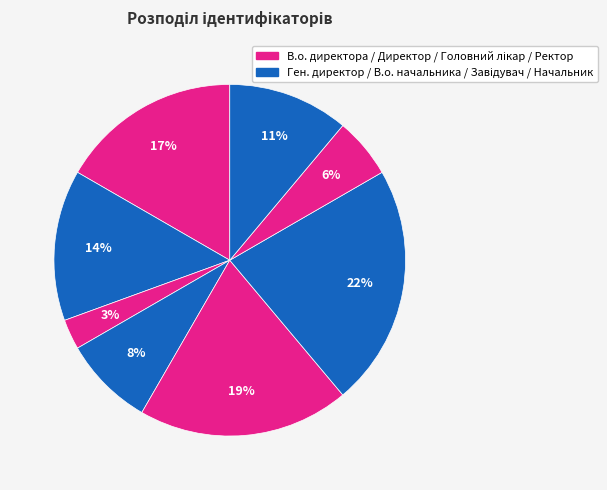

How many slices are in this pie chart?

8